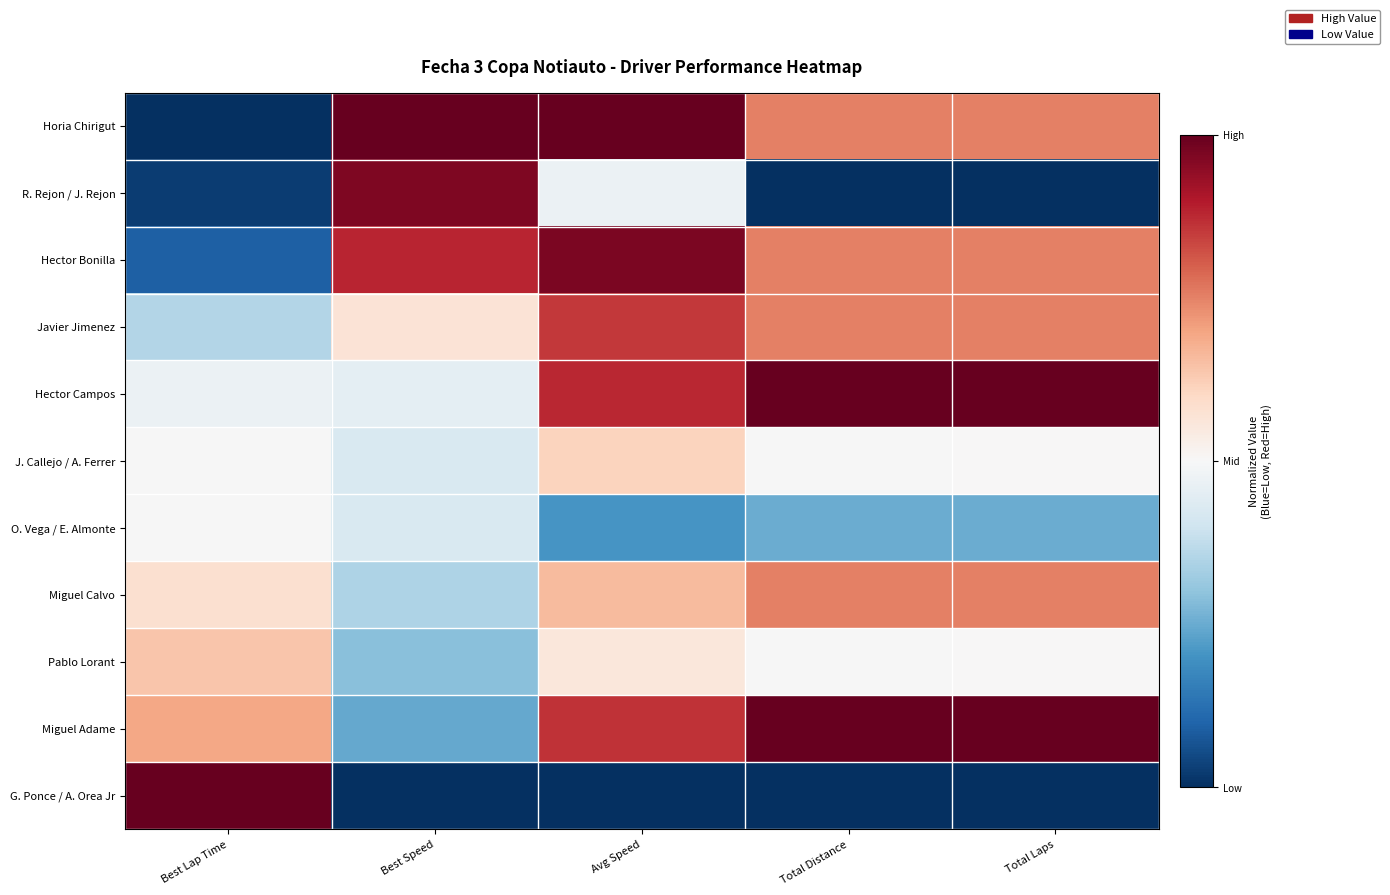

Which has a higher value, Best Lap Time or Total Distance?

Total Distance